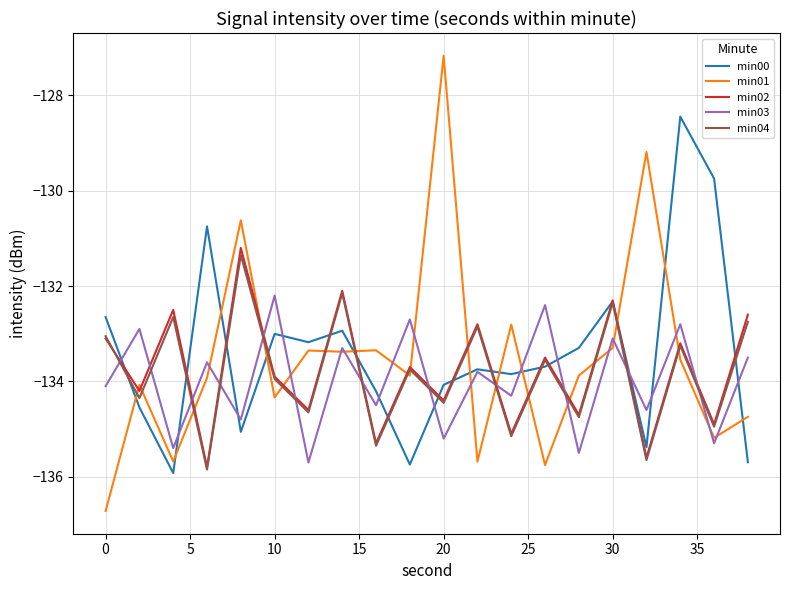

Is this an area chart (filled region under the line)?

No